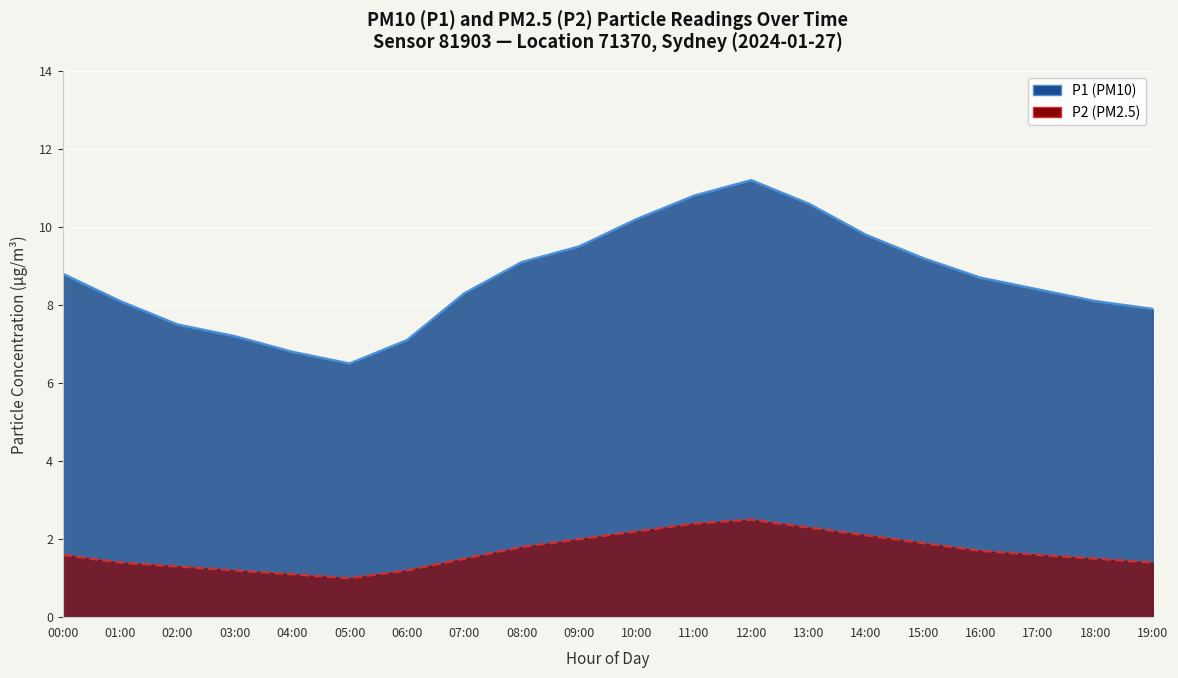

What is the label of the 6th point from the left?

05:00